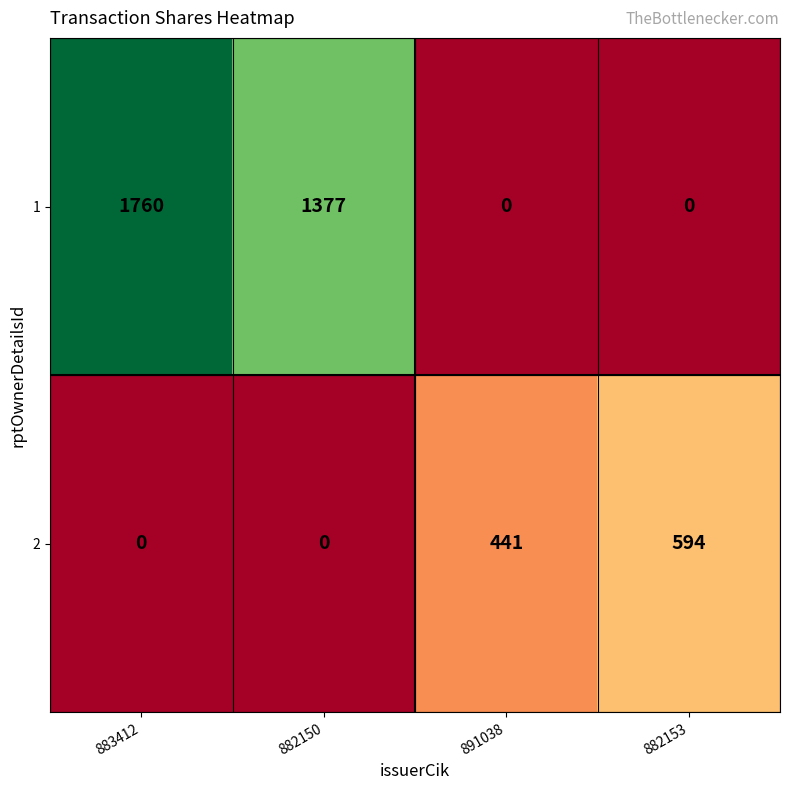

The 2 series shows 0 at 883412. True or false?

True